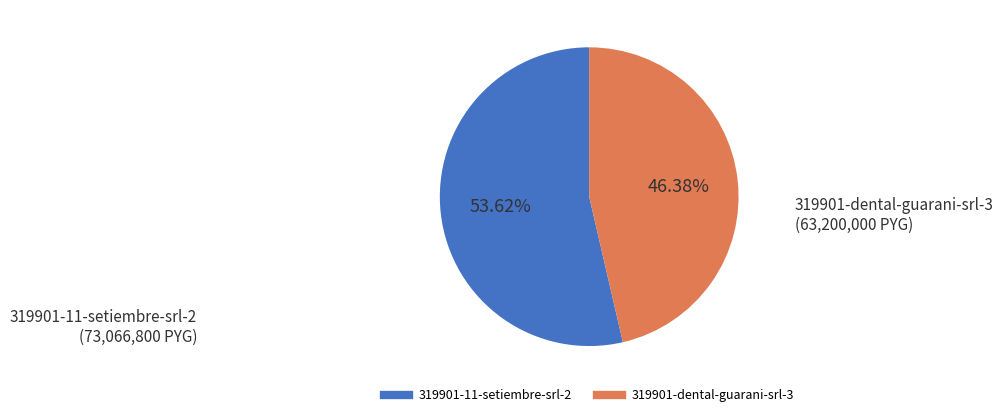

Does any single category account for the majority?

Yes